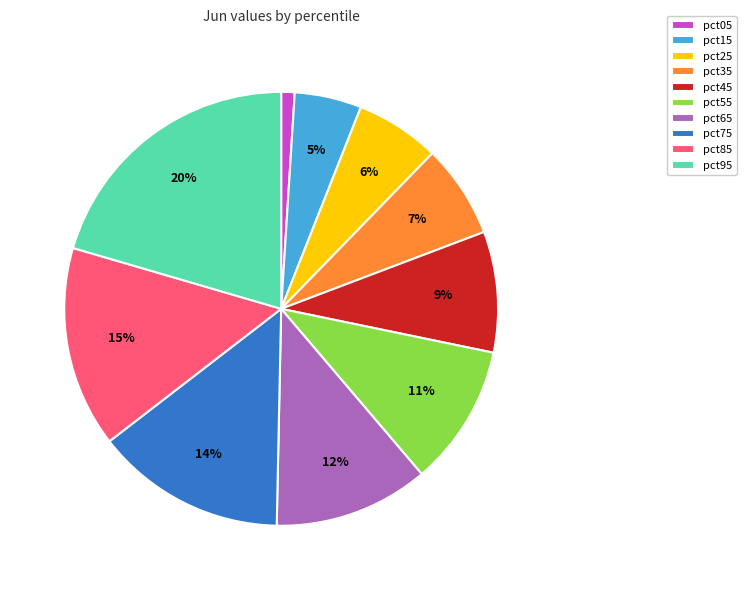

Which category has the biggest portion of the pie?

pct95